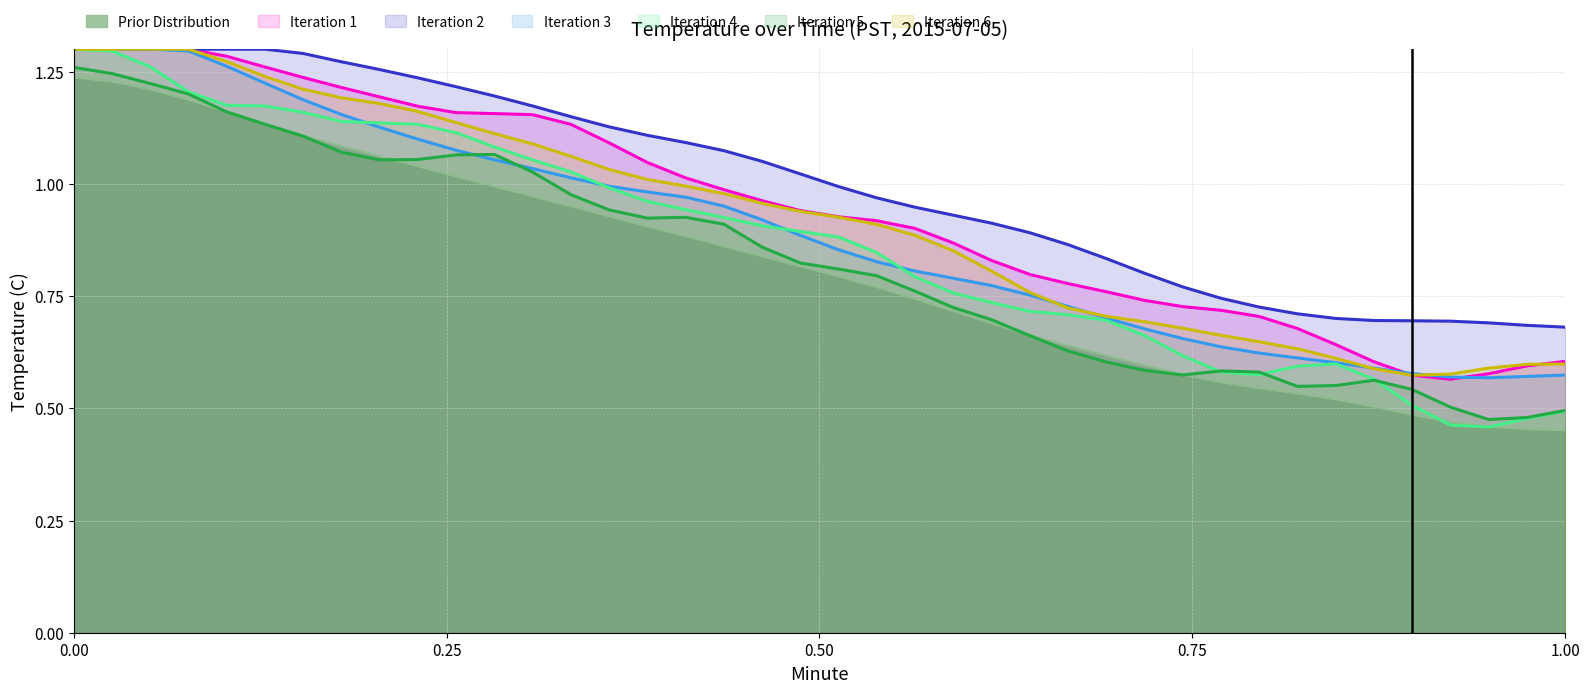

Which series has the largest total across all categories?

Iteration 2